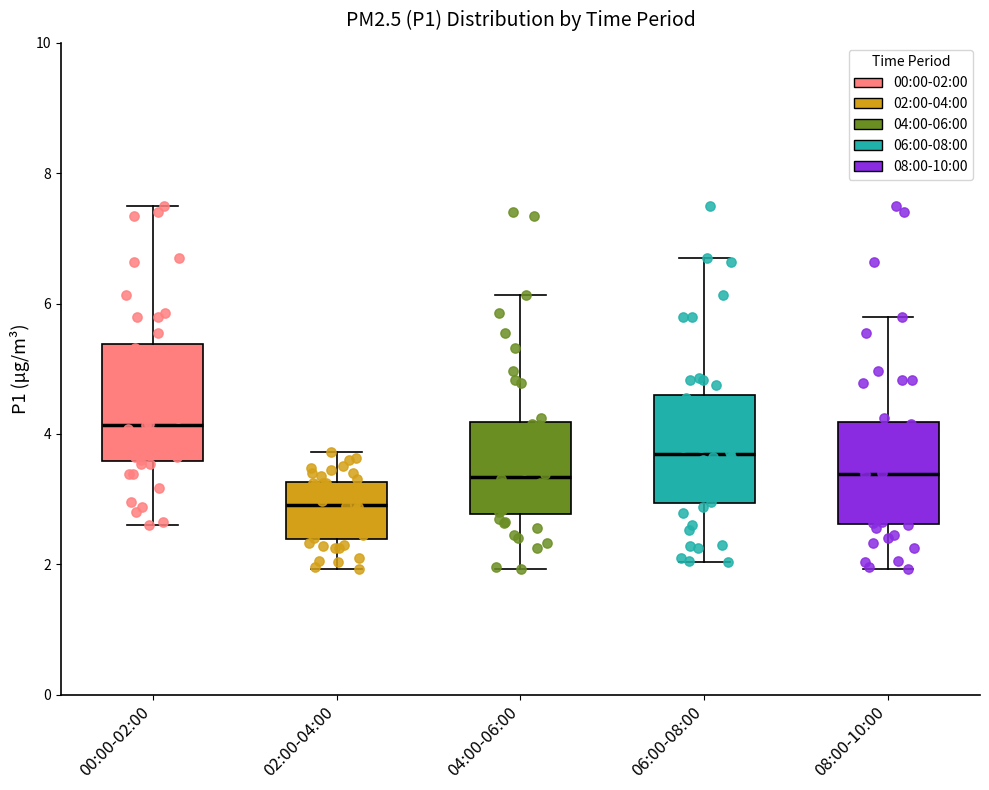

Reading left to right, transcribe this box plot: for each box, give where its median line is, the range the box spans, and where its two whiskers end, as read against the y-axis. The values are not printed on the chart, so give them approximately, as read against the axis.

00:00-02:00: median 4.2, box 3.6 to 5.4, whiskers 2.6 to 7.6
02:00-04:00: median 3.0, box 2.4 to 3.2, whiskers 2.0 to 3.8
04:00-06:00: median 3.4, box 2.8 to 4.2, whiskers 2.0 to 6.2
06:00-08:00: median 3.6, box 3.0 to 4.6, whiskers 2.0 to 6.8
08:00-10:00: median 3.4, box 2.6 to 4.2, whiskers 2.0 to 5.8